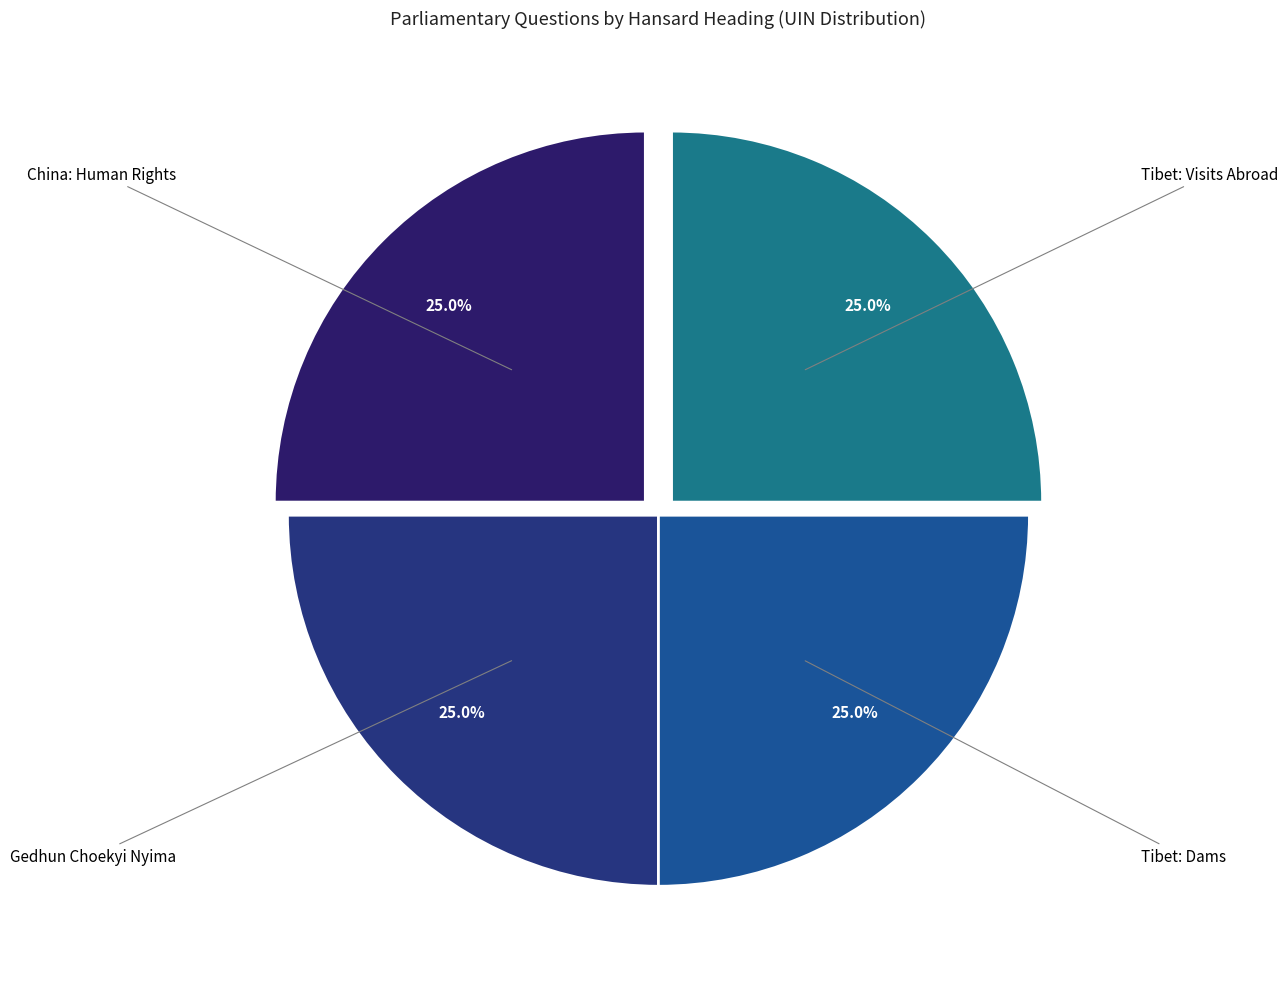

What is the ratio of the value at Tibet: Visits Abroad to the value at Tibet: Dams?

1.0